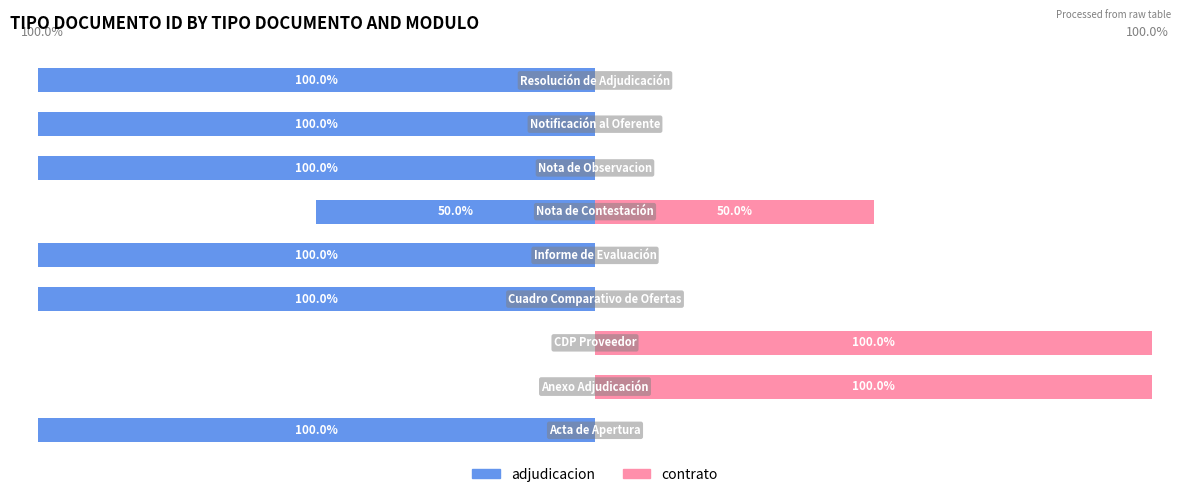

How many distinct data groups are displayed?

2